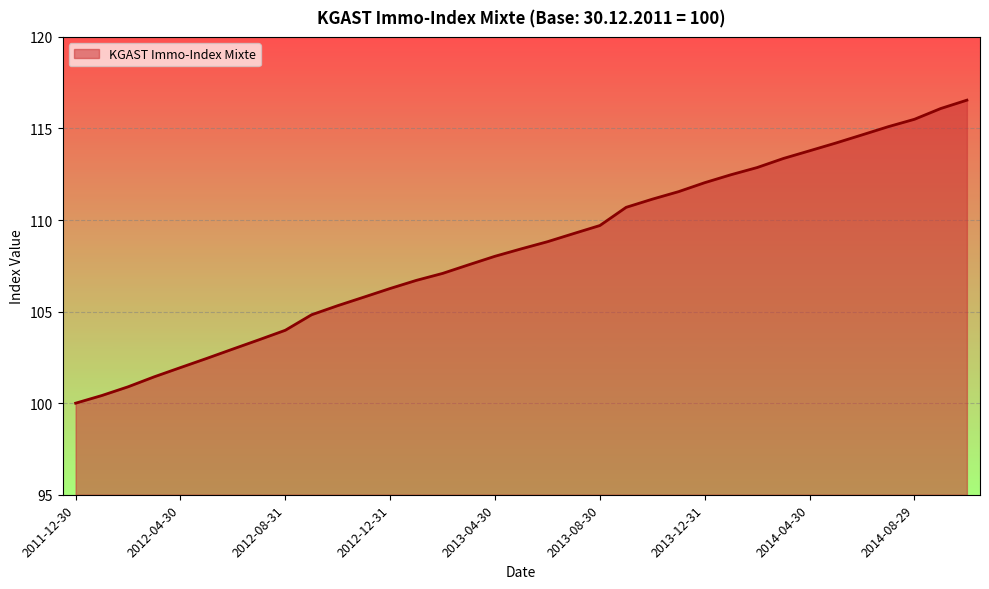

What is the average value?

108.4